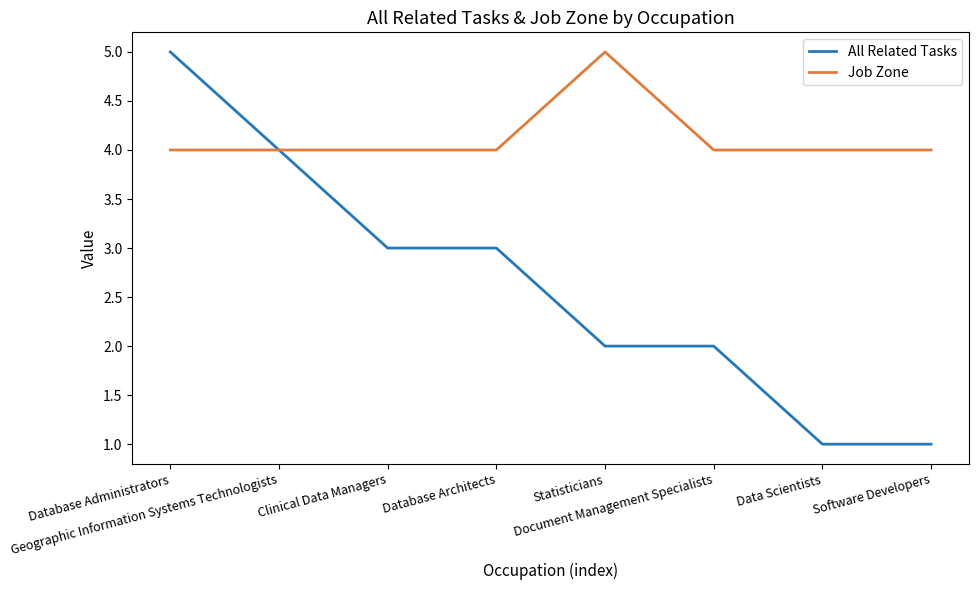

Reading left to right, list all the values displayed in this chart.

All Related Tasks: 5	4	3	3	2	2	1	1
Job Zone: 4	4	4	4	5	4	4	4